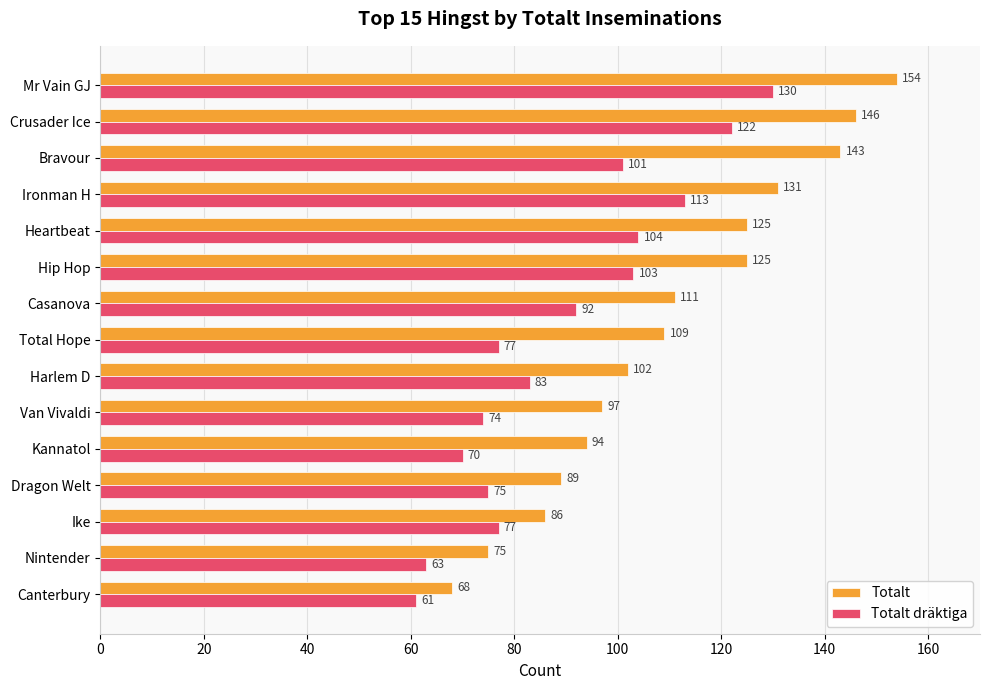

Count the number of data series in this chart.

2